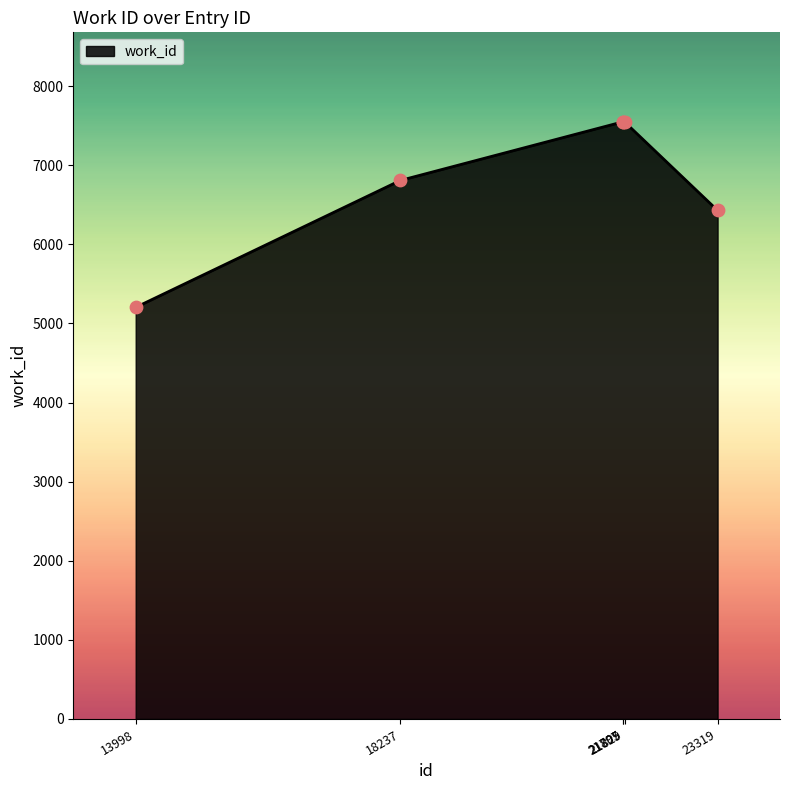

Between 21805 and 18237, which is larger?

21805